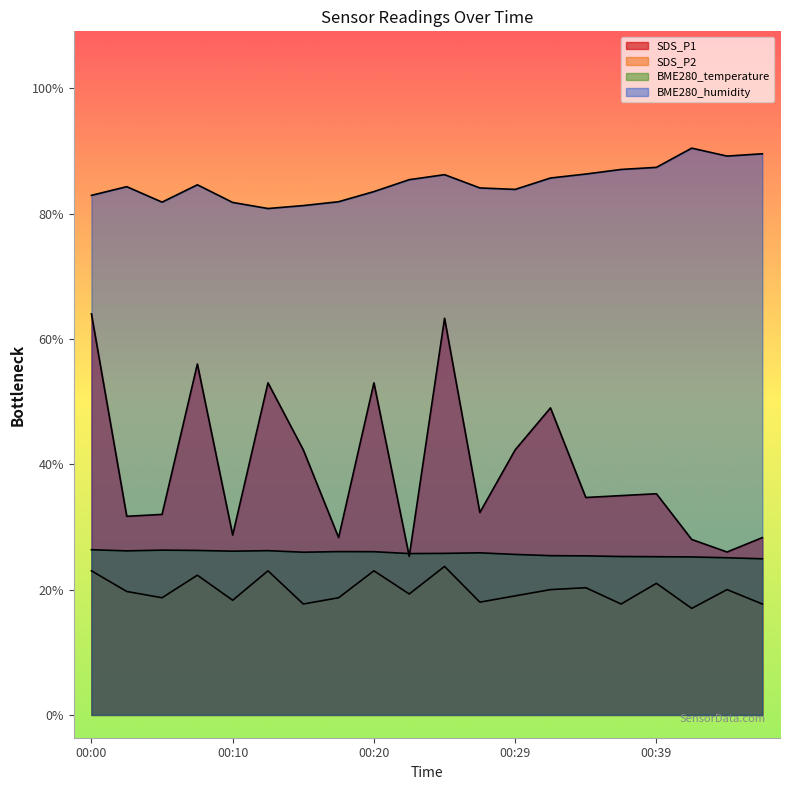

Does the chart have visible grid lines?

No